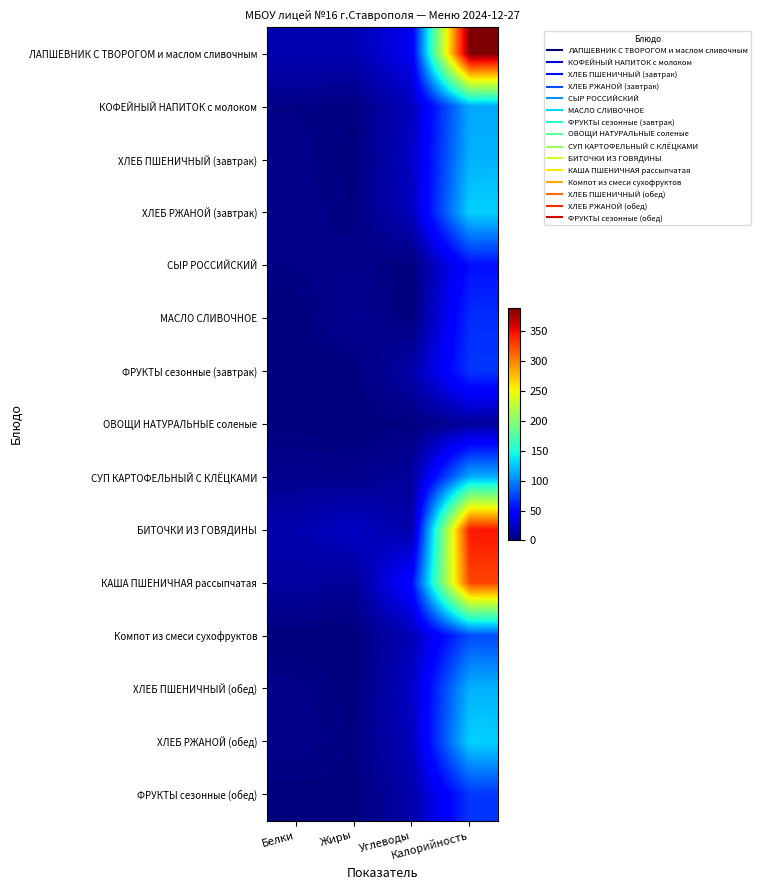

At which category is the sum across all series the highest?

Калорийность